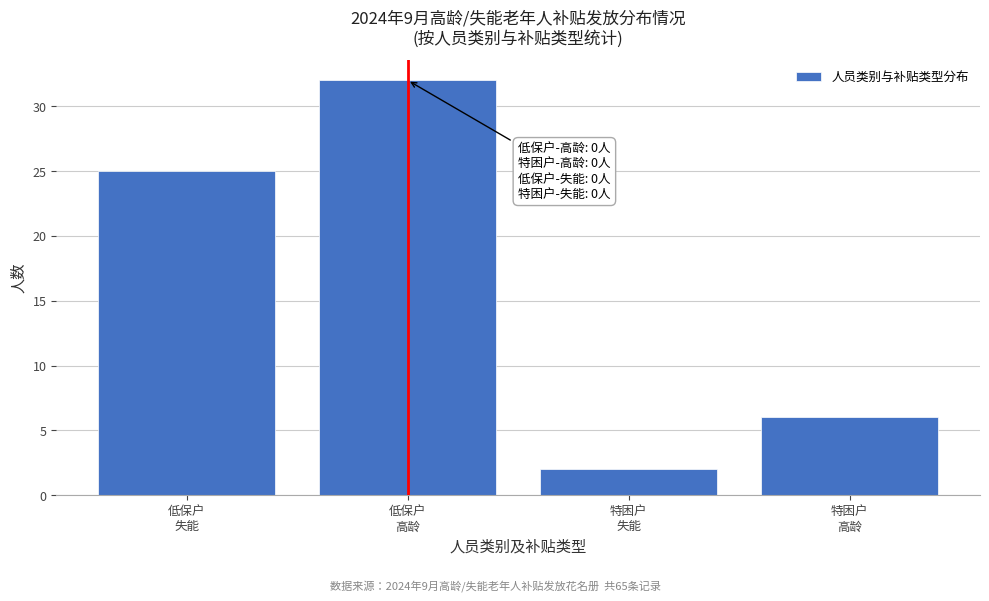

Reading left to right, transcribe all the data shown in this chart.

25	32	2	6